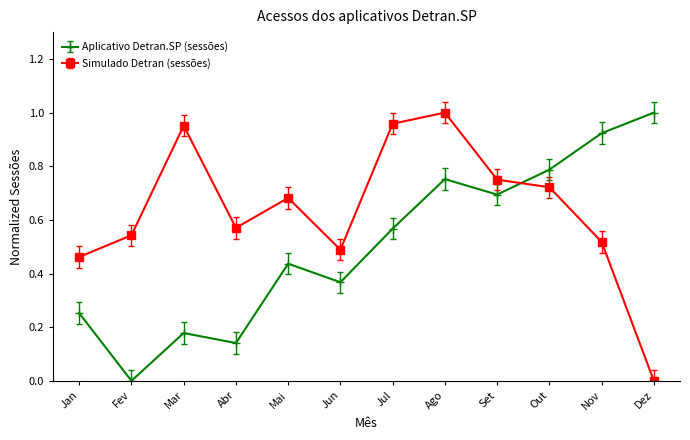

At Fev, list the series in order from smallest to largest.

Aplicativo Detran.SP (sessões), Simulado Detran (sessões)